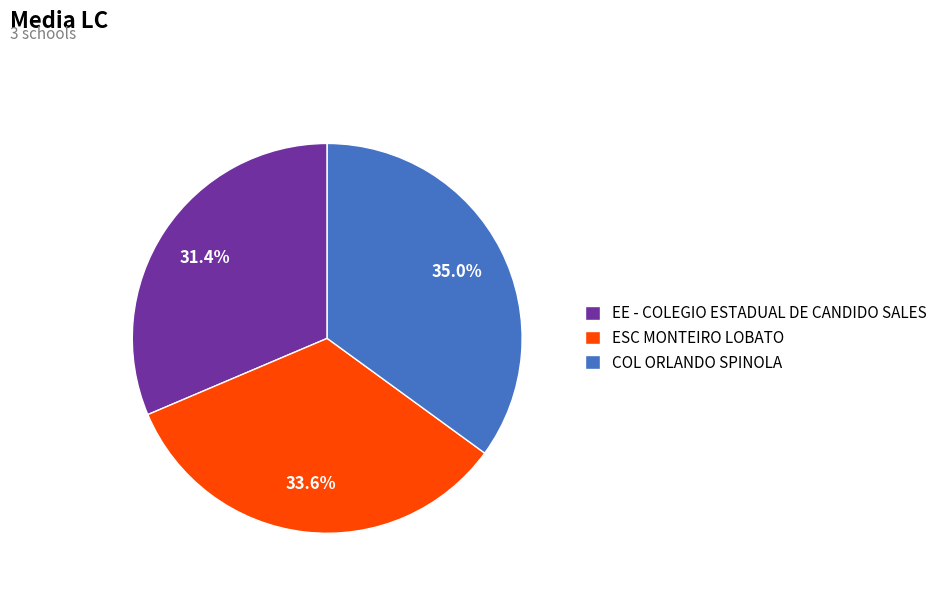

What percentage do ESC MONTEIRO LOBATO and COL ORLANDO SPINOLA together represent?

68.6%